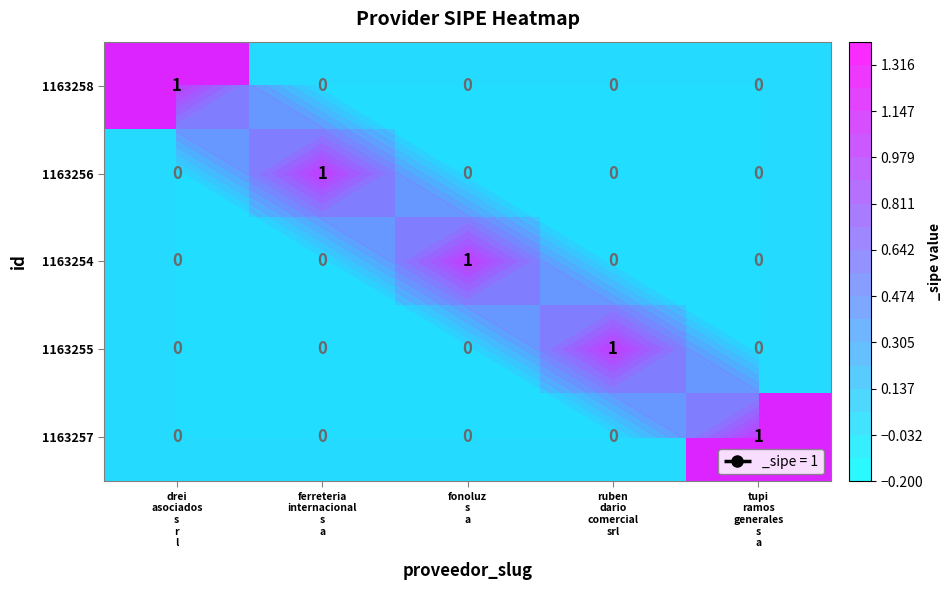

List the labels in order of 1163257 value, smallest first.

drei asociados s r l, ferreteria internacional s a, fonoluz s a, ruben dario comercial srl, tupi ramos generales s a